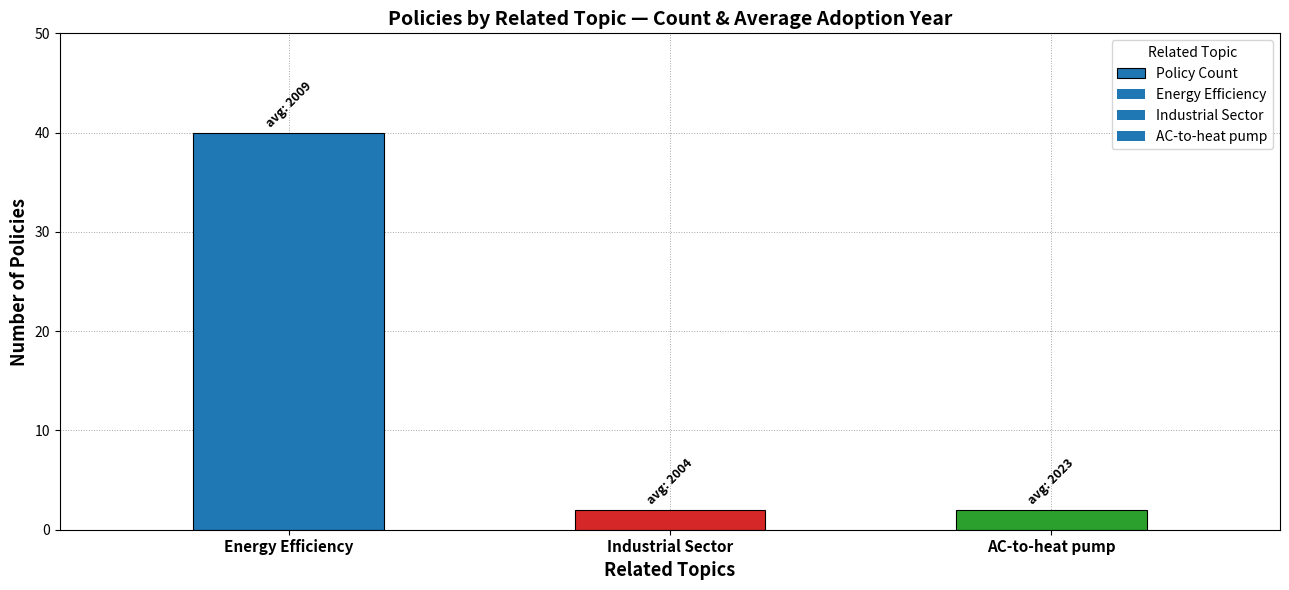

What is the greatest value displayed?

40